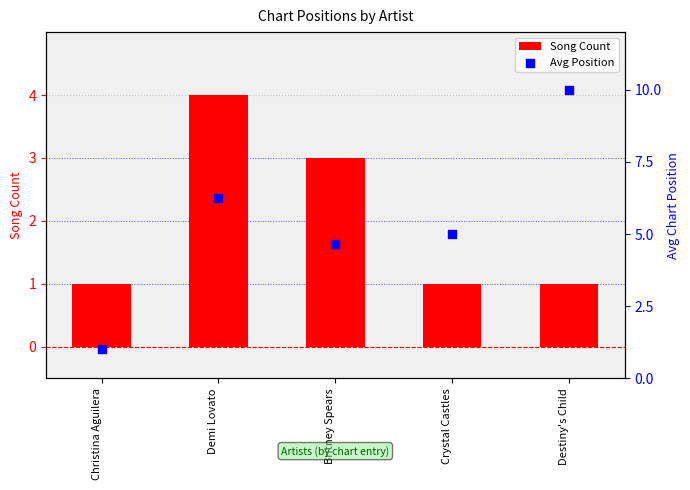

What are all the series names shown in the legend?

Song Count, Avg Position